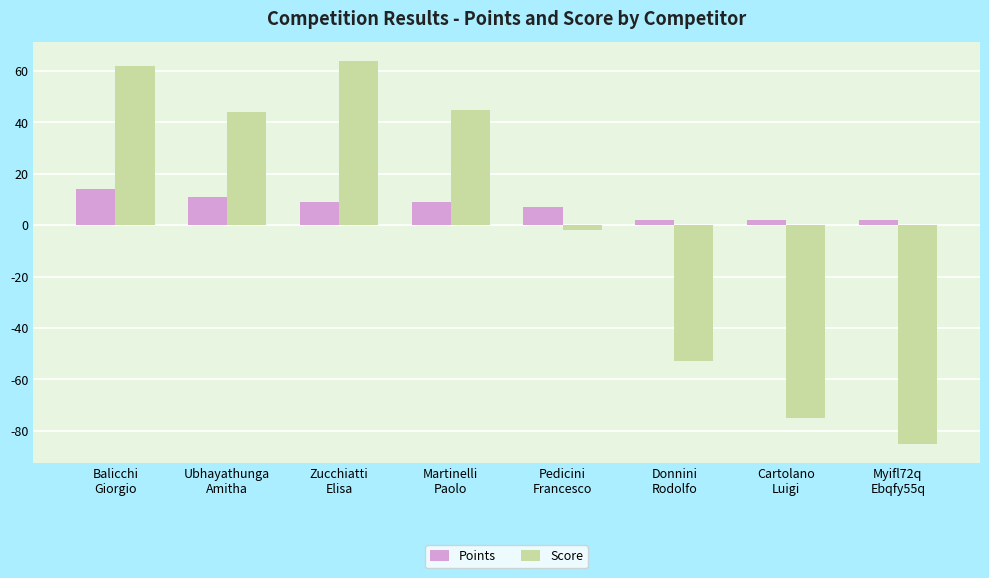

Reading left to right, transcribe all the data shown in this chart.

Points: Balicchi
Giorgio=14	Ubhayathunga
Amitha=11	Zucchiatti
Elisa=9	Martinelli
Paolo=9	Pedicini
Francesco=7	Donnini
Rodolfo=2	Cartolano
Luigi=2	Myifl72q
Ebqfy55q=2
Score: Balicchi
Giorgio=62	Ubhayathunga
Amitha=44	Zucchiatti
Elisa=64	Martinelli
Paolo=45	Pedicini
Francesco=-2	Donnini
Rodolfo=-53	Cartolano
Luigi=-75	Myifl72q
Ebqfy55q=-85